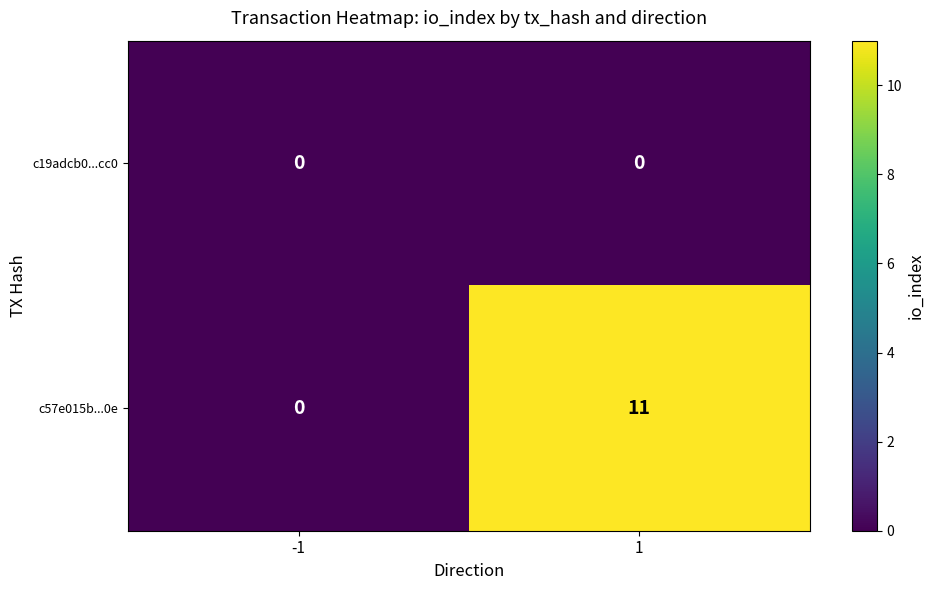

List the series in order of their overall mean, lowest first.

c19adcb0...cc0, c57e015b...0e